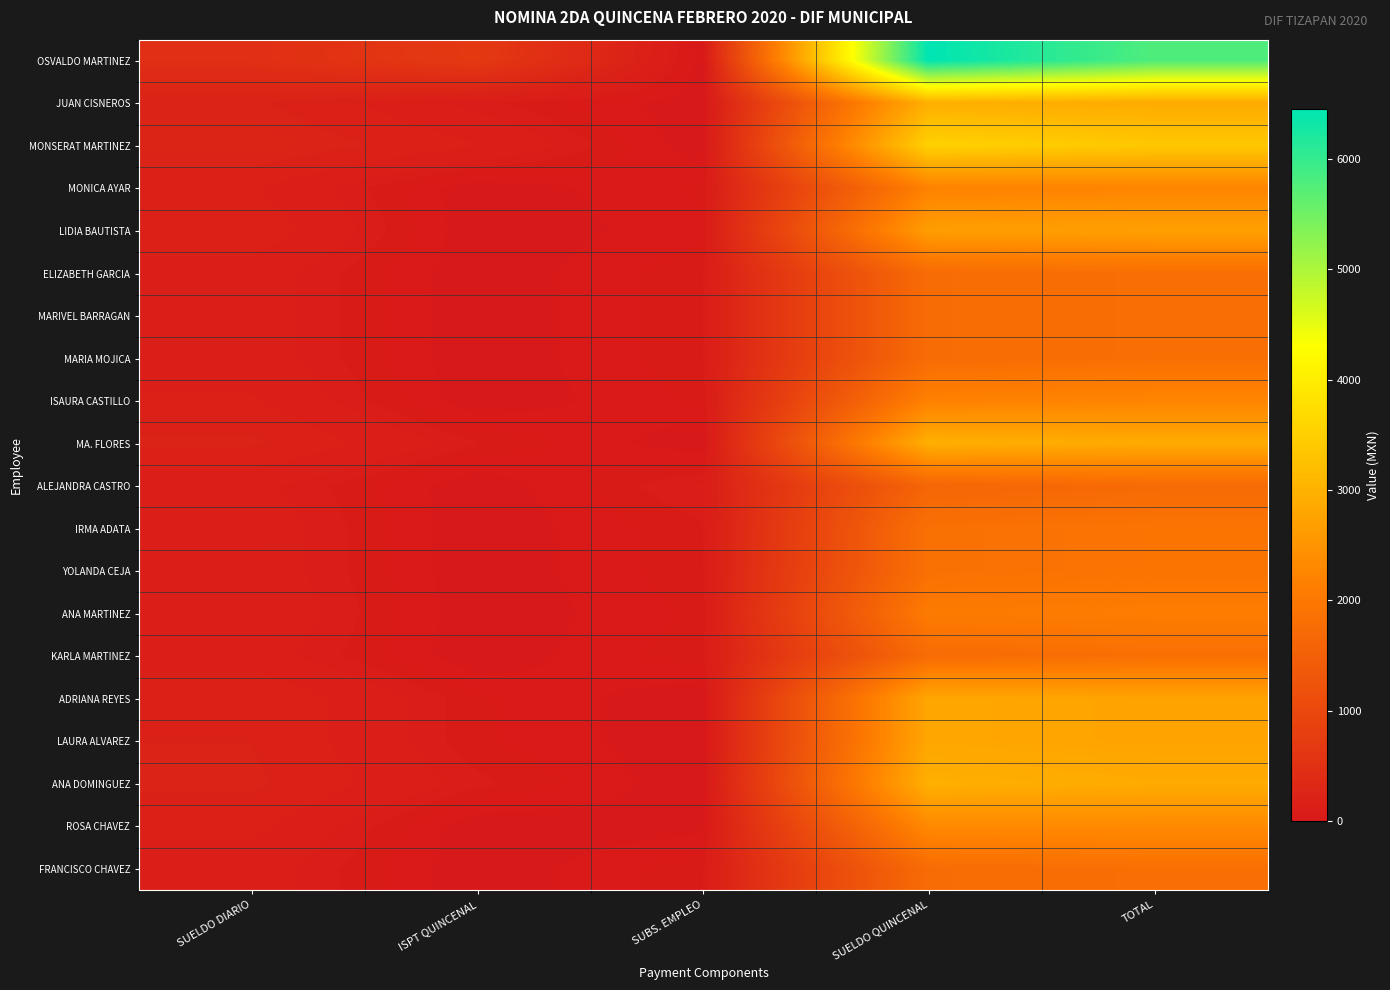

Reading right to left, transcribe all the data shown in this chart.

OSVALDO MARTINEZ: TOTAL=5782.0	SUELDO QUINCENAL=6454.0	SUBS. EMPLEO=0.0	ISPT QUINCENAL=672.0	SUELDO DIARIO=461.0
JUAN CISNEROS: TOTAL=2884.0	SUELDO QUINCENAL=2968.0	SUBS. EMPLEO=0.0	ISPT QUINCENAL=84.0	SUELDO DIARIO=212.0
MONSERAT MARTINEZ: TOTAL=3374.0	SUELDO QUINCENAL=3528.0	SUBS. EMPLEO=0.0	ISPT QUINCENAL=154.0	SUELDO DIARIO=252.0
MONICA AYAR: TOTAL=2240.0	SUELDO QUINCENAL=2184.0	SUBS. EMPLEO=56.0	ISPT QUINCENAL=0.0	SUELDO DIARIO=156.0
LIDIA BAUTISTA: TOTAL=2702.0	SUELDO QUINCENAL=2660.0	SUBS. EMPLEO=42.0	ISPT QUINCENAL=0.0	SUELDO DIARIO=190.0
ELIZABETH GARCIA: TOTAL=1827.0	SUELDO QUINCENAL=1757.0	SUBS. EMPLEO=70.0	ISPT QUINCENAL=0.0	SUELDO DIARIO=125.5
MARIVEL BARRAGAN: TOTAL=1827.0	SUELDO QUINCENAL=1757.0	SUBS. EMPLEO=70.0	ISPT QUINCENAL=0.0	SUELDO DIARIO=125.5
MARIA MOJICA: TOTAL=1827.0	SUELDO QUINCENAL=1757.0	SUBS. EMPLEO=70.0	ISPT QUINCENAL=0.0	SUELDO DIARIO=125.5
ISAURA CASTILLO: TOTAL=2240.0	SUELDO QUINCENAL=2184.0	SUBS. EMPLEO=56.0	ISPT QUINCENAL=0.0	SUELDO DIARIO=156.0
MA. FLORES: TOTAL=2884.0	SUELDO QUINCENAL=2961.0	SUBS. EMPLEO=0.0	ISPT QUINCENAL=77.0	SUELDO DIARIO=211.5
ALEJANDRA CASTRO: TOTAL=1722.0	SUELDO QUINCENAL=1617.0	SUBS. EMPLEO=105.0	ISPT QUINCENAL=0.0	SUELDO DIARIO=115.5
IRMA ADATA: TOTAL=1918.0	SUELDO QUINCENAL=1848.0	SUBS. EMPLEO=70.0	ISPT QUINCENAL=0.0	SUELDO DIARIO=132.0
YOLANDA CEJA: TOTAL=1918.0	SUELDO QUINCENAL=1848.0	SUBS. EMPLEO=70.0	ISPT QUINCENAL=0.0	SUELDO DIARIO=132.0
ANA MARTINEZ: TOTAL=2114.0	SUELDO QUINCENAL=2058.0	SUBS. EMPLEO=56.0	ISPT QUINCENAL=0.0	SUELDO DIARIO=147.0
KARLA MARTINEZ: TOTAL=1827.0	SUELDO QUINCENAL=1757.0	SUBS. EMPLEO=70.0	ISPT QUINCENAL=0.0	SUELDO DIARIO=125.5
ADRIANA REYES: TOTAL=2758.0	SUELDO QUINCENAL=2814.0	SUBS. EMPLEO=0.0	ISPT QUINCENAL=56.0	SUELDO DIARIO=201.0
LAURA ALVAREZ: TOTAL=2758.0	SUELDO QUINCENAL=2814.0	SUBS. EMPLEO=0.0	ISPT QUINCENAL=56.0	SUELDO DIARIO=201.0
ANA DOMINGUEZ: TOTAL=2884.0	SUELDO QUINCENAL=2968.0	SUBS. EMPLEO=0.0	ISPT QUINCENAL=84.0	SUELDO DIARIO=212.0
ROSA CHAVEZ: TOTAL=2338.0	SUELDO QUINCENAL=2324.0	SUBS. EMPLEO=14.0	ISPT QUINCENAL=0.0	SUELDO DIARIO=166.0
FRANCISCO CHAVEZ: TOTAL=1827.0	SUELDO QUINCENAL=1757.0	SUBS. EMPLEO=70.0	ISPT QUINCENAL=0.0	SUELDO DIARIO=125.5